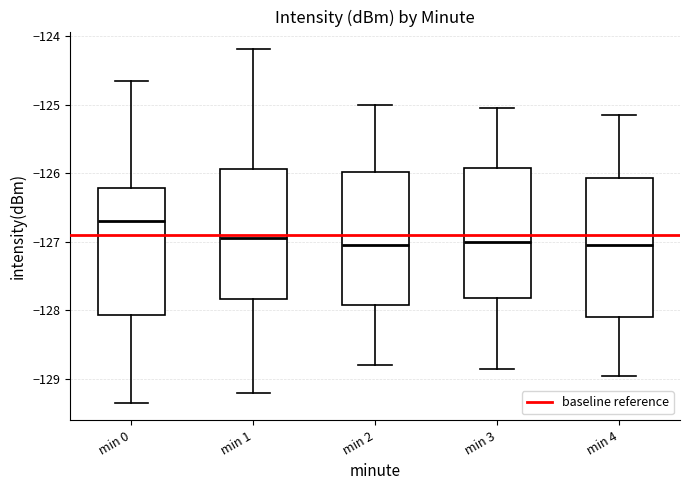

Reading left to right, read every box against the y-axis: the position of its median line, the range the box covers, and the ends of its whiskers. The values are not printed on the chart, so give them approximately, as read against the axis.

min 0: median -126.7, box -128.1 to -126.2, whiskers -129.3 to -124.7
min 1: median -127.0, box -127.8 to -125.9, whiskers -129.2 to -124.2
min 2: median -127.0, box -127.9 to -126.0, whiskers -128.8 to -125.0
min 3: median -127.0, box -127.8 to -125.9, whiskers -128.8 to -125.0
min 4: median -127.0, box -128.1 to -126.1, whiskers -128.9 to -125.1